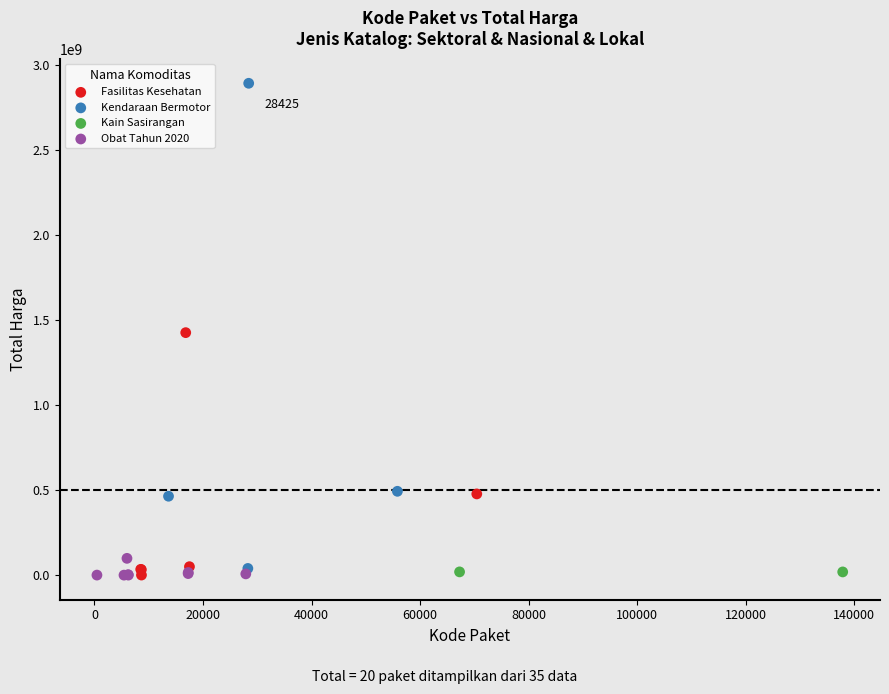

What are all the series names shown in the legend?

Fasilitas Kesehatan, Kendaraan Bermotor, Kain Sasirangan, Obat Tahun 2020